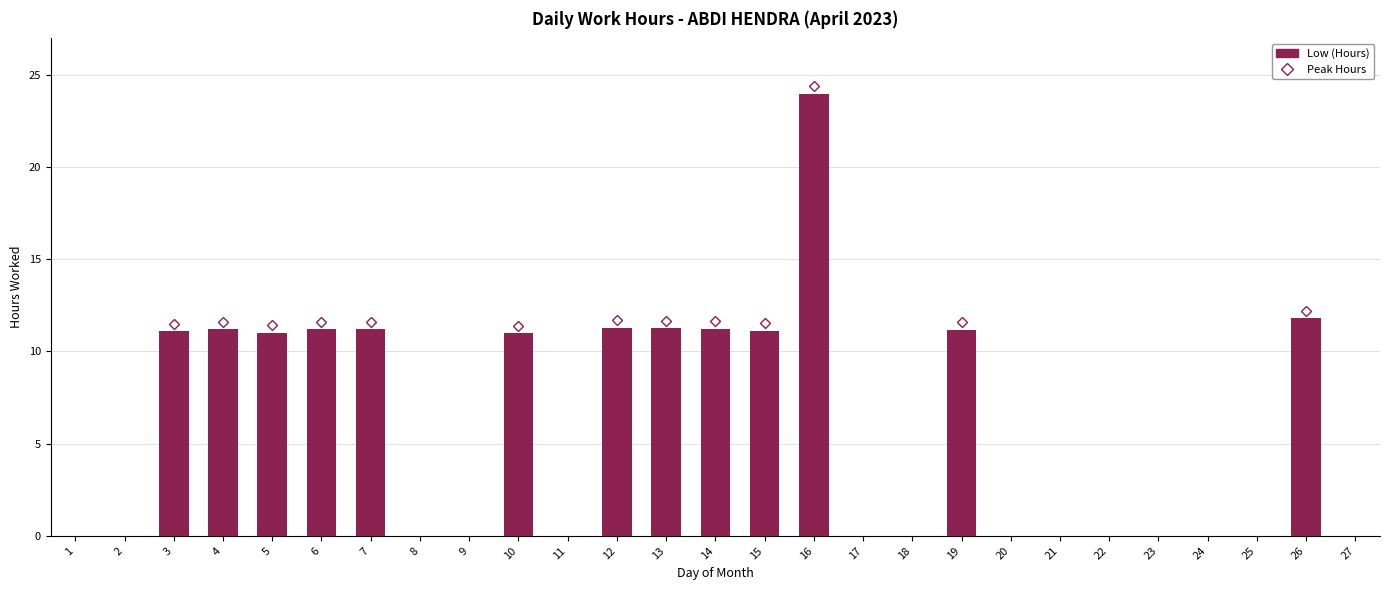

Is it true that the value at 10 is 17.6?

False